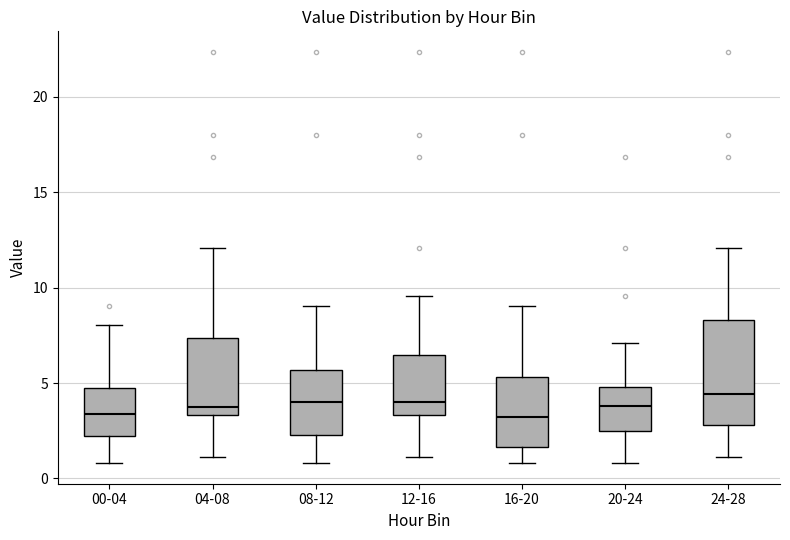

Reading left to right, transcribe this box plot: for each box, give where its median line is, the range the box spans, and where its two whiskers end, as read against the y-axis. The values are not printed on the chart, so give them approximately, as read against the axis.

00-04: median 3.5, box 2.0 to 4.5, whiskers 1.0 to 8.0
04-08: median 4.0, box 3.5 to 7.5, whiskers 1.0 to 12.0
08-12: median 4.0, box 2.5 to 5.5, whiskers 1.0 to 9.0
12-16: median 4.0, box 3.5 to 6.5, whiskers 1.0 to 9.5
16-20: median 3.0, box 1.5 to 5.5, whiskers 1.0 to 9.0
20-24: median 4.0, box 2.5 to 5.0, whiskers 1.0 to 7.0
24-28: median 4.5, box 3.0 to 8.5, whiskers 1.0 to 12.0